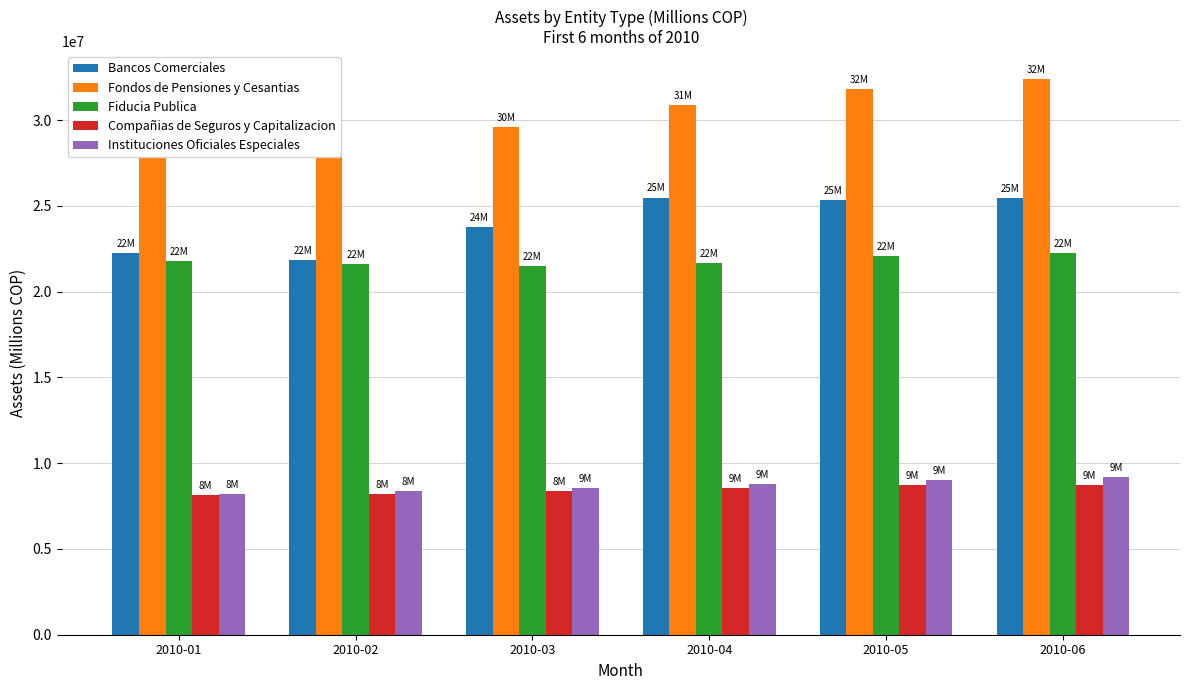

What is the difference between the second highest and minimum values in the Instituciones Oficiales Especiales series?

785937.5